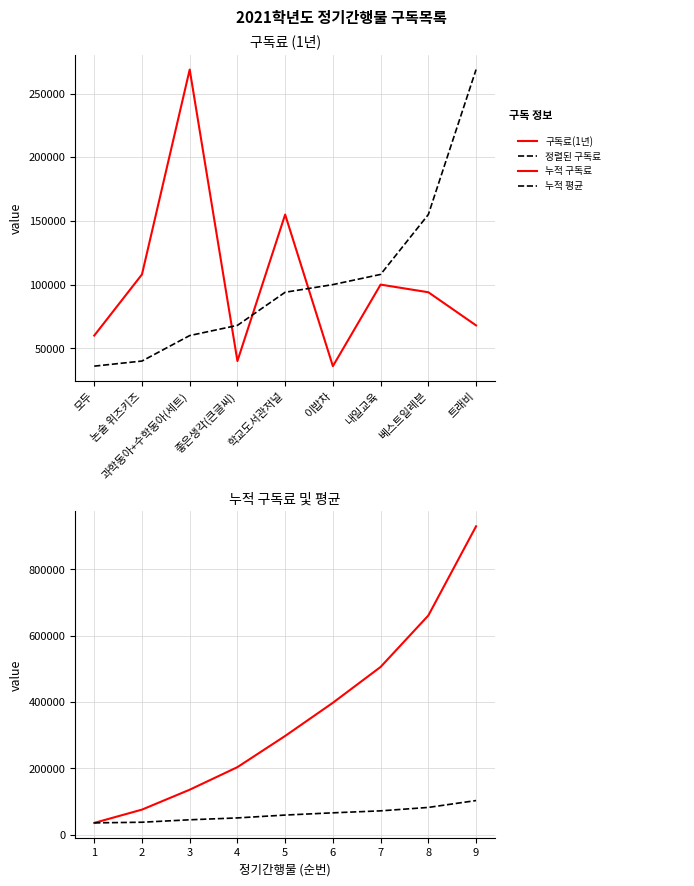

What is the difference between the second highest and second lowest values in the 정렬된 구독료 series?

115000.0